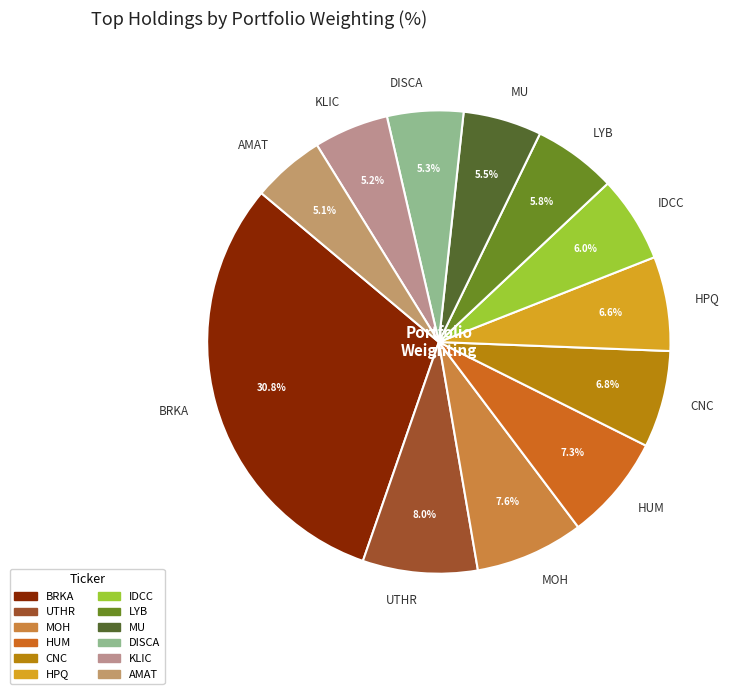

Count the number of slices in the pie.

12